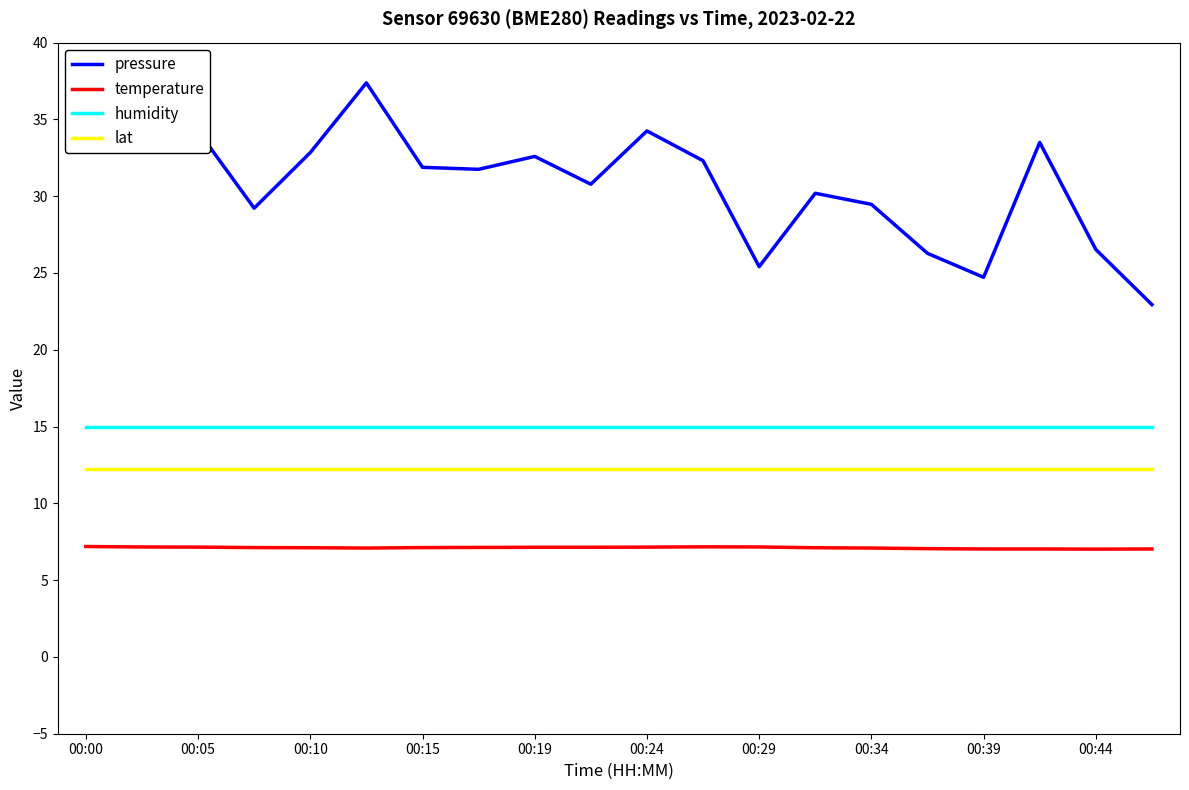

True or false: pressure and humidity cross at least once.

False